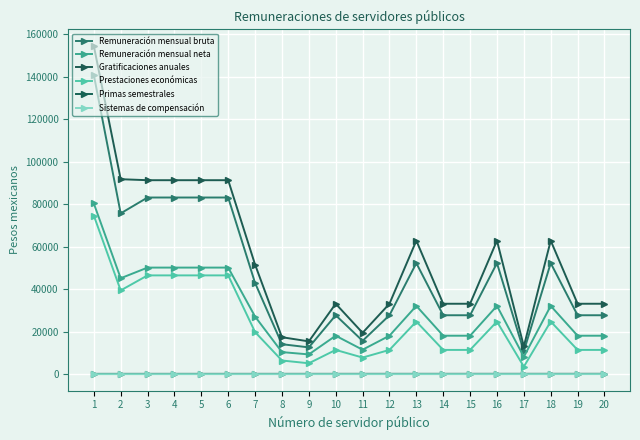

How many series are shown in this chart?

6